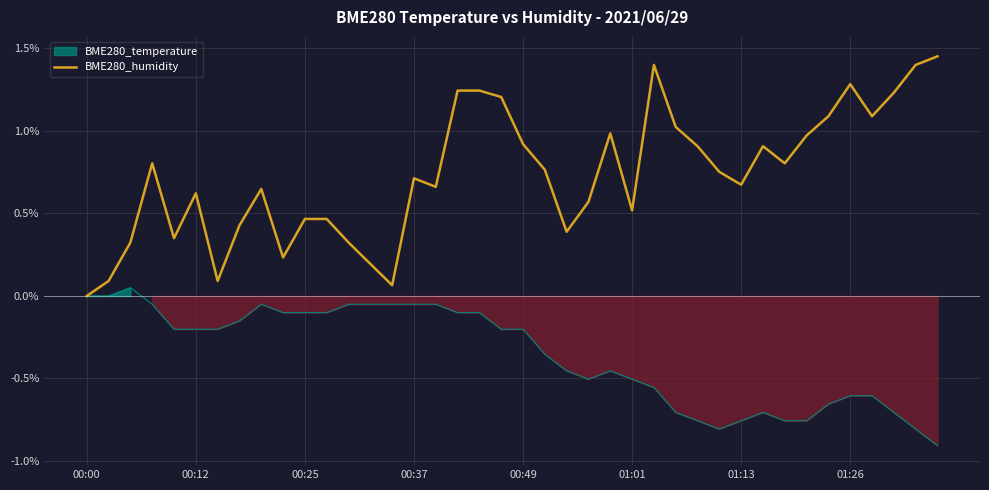

How many values are above zero?

39